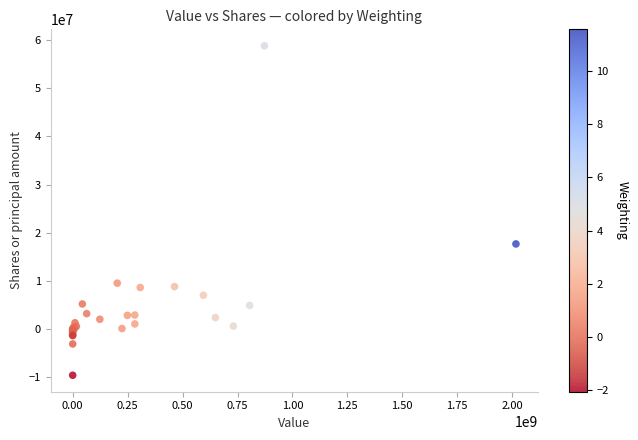

What Y value in the scatter plot is closest to 24600266?

17666653